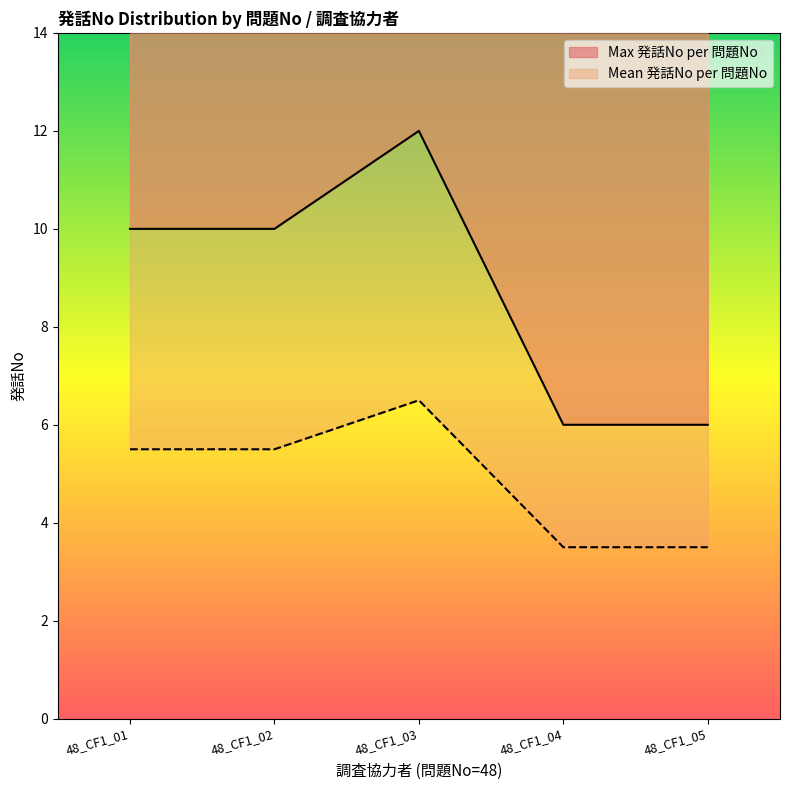

What are all the series names shown in the legend?

Max 発話No per 問題No, Mean 発話No per 問題No